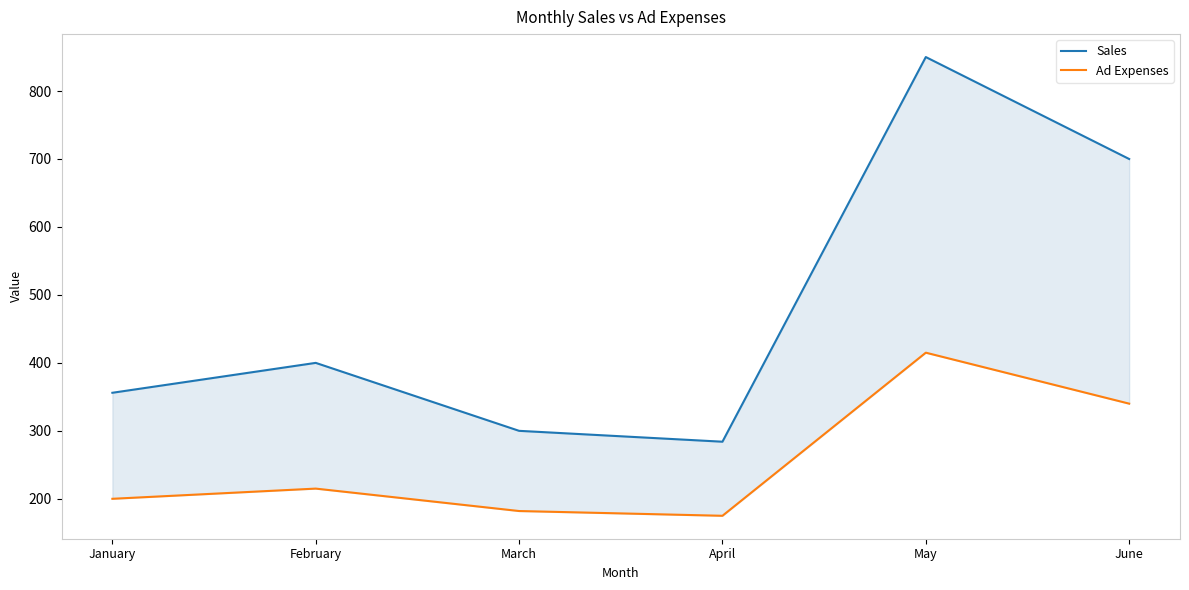

Which series has the widest spread of values?

Sales